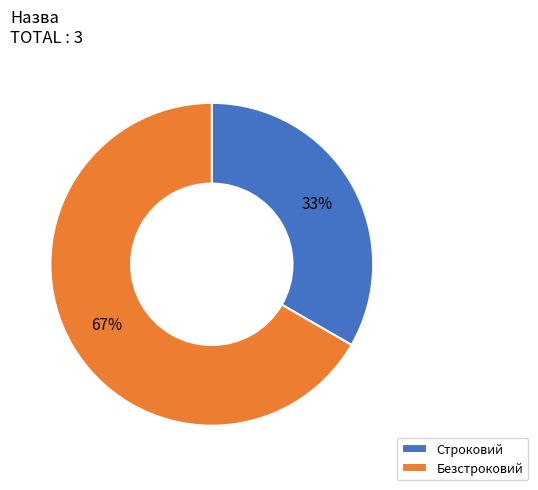

Does any single category account for the majority?

Yes